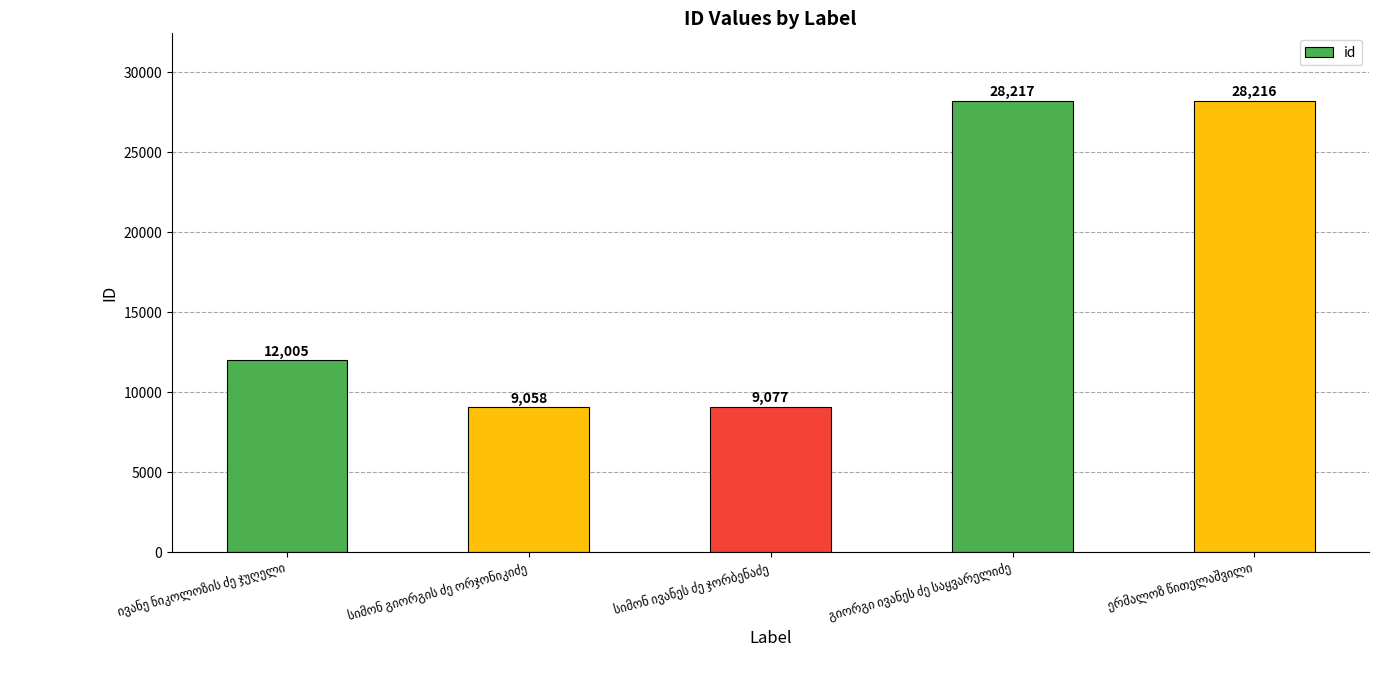

What is the value of the 5th bar from the left?

28216